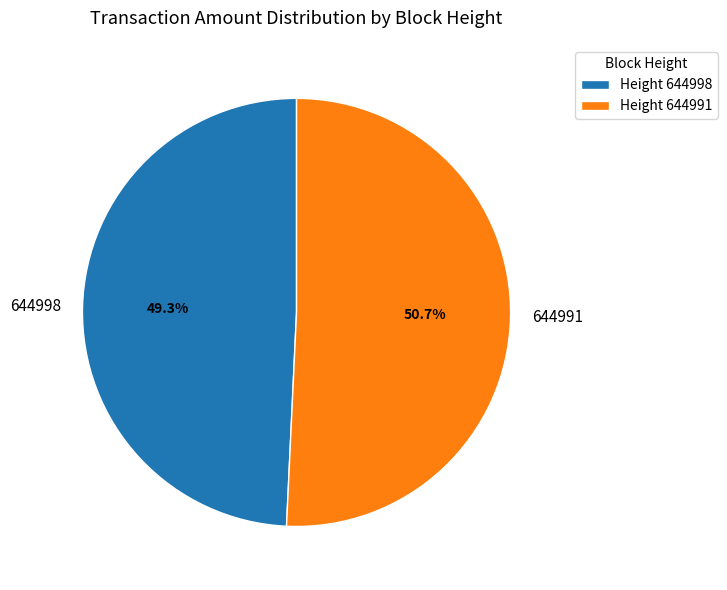

To the nearest percent, what portion does 644998 represent?

49%